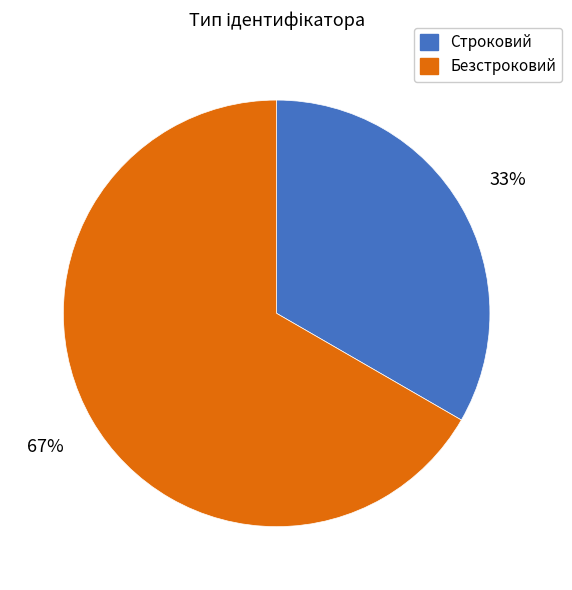

To the nearest percent, what portion does Безстроковий represent?

67%